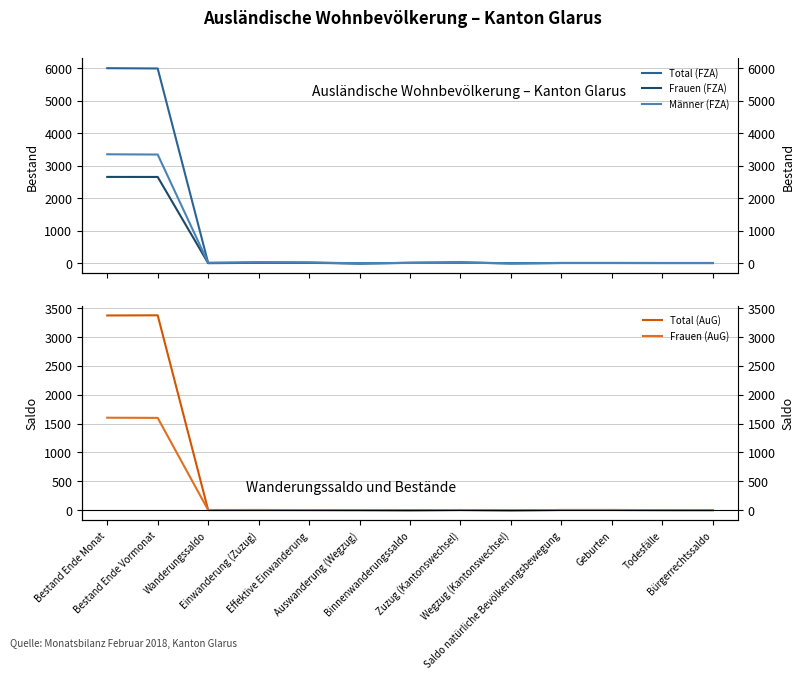

True or false: Frauen (AuG) has more than 0 points higher than both neighbors.

True